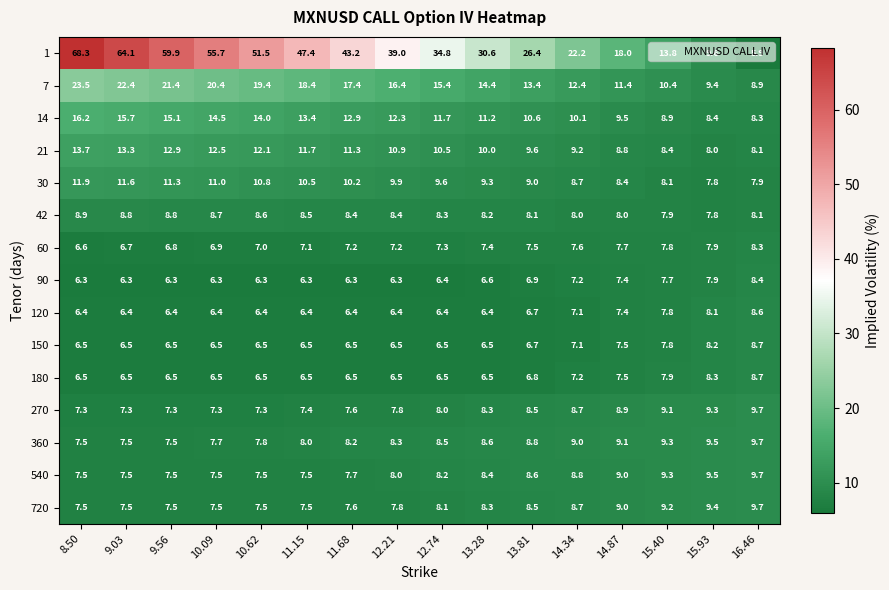

Which series has the largest total across all categories?

1